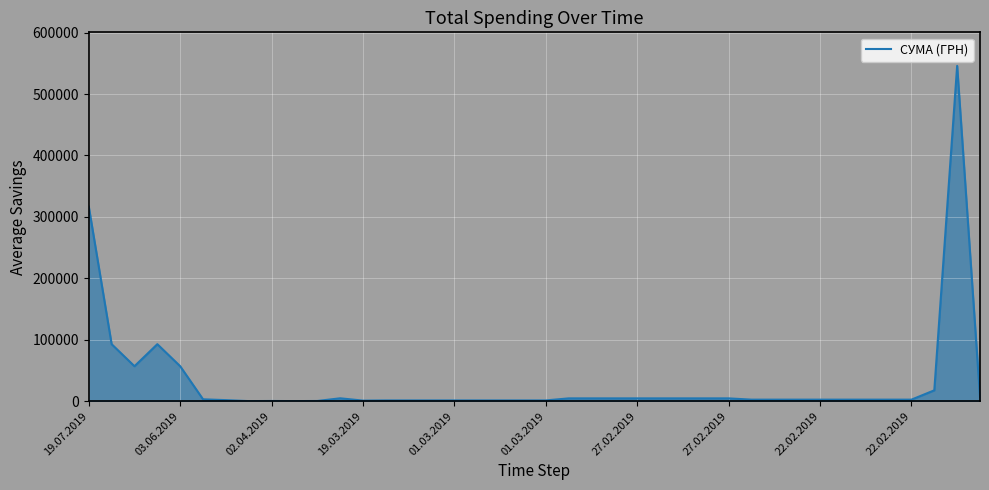

What is the greatest value displayed?

545913.9